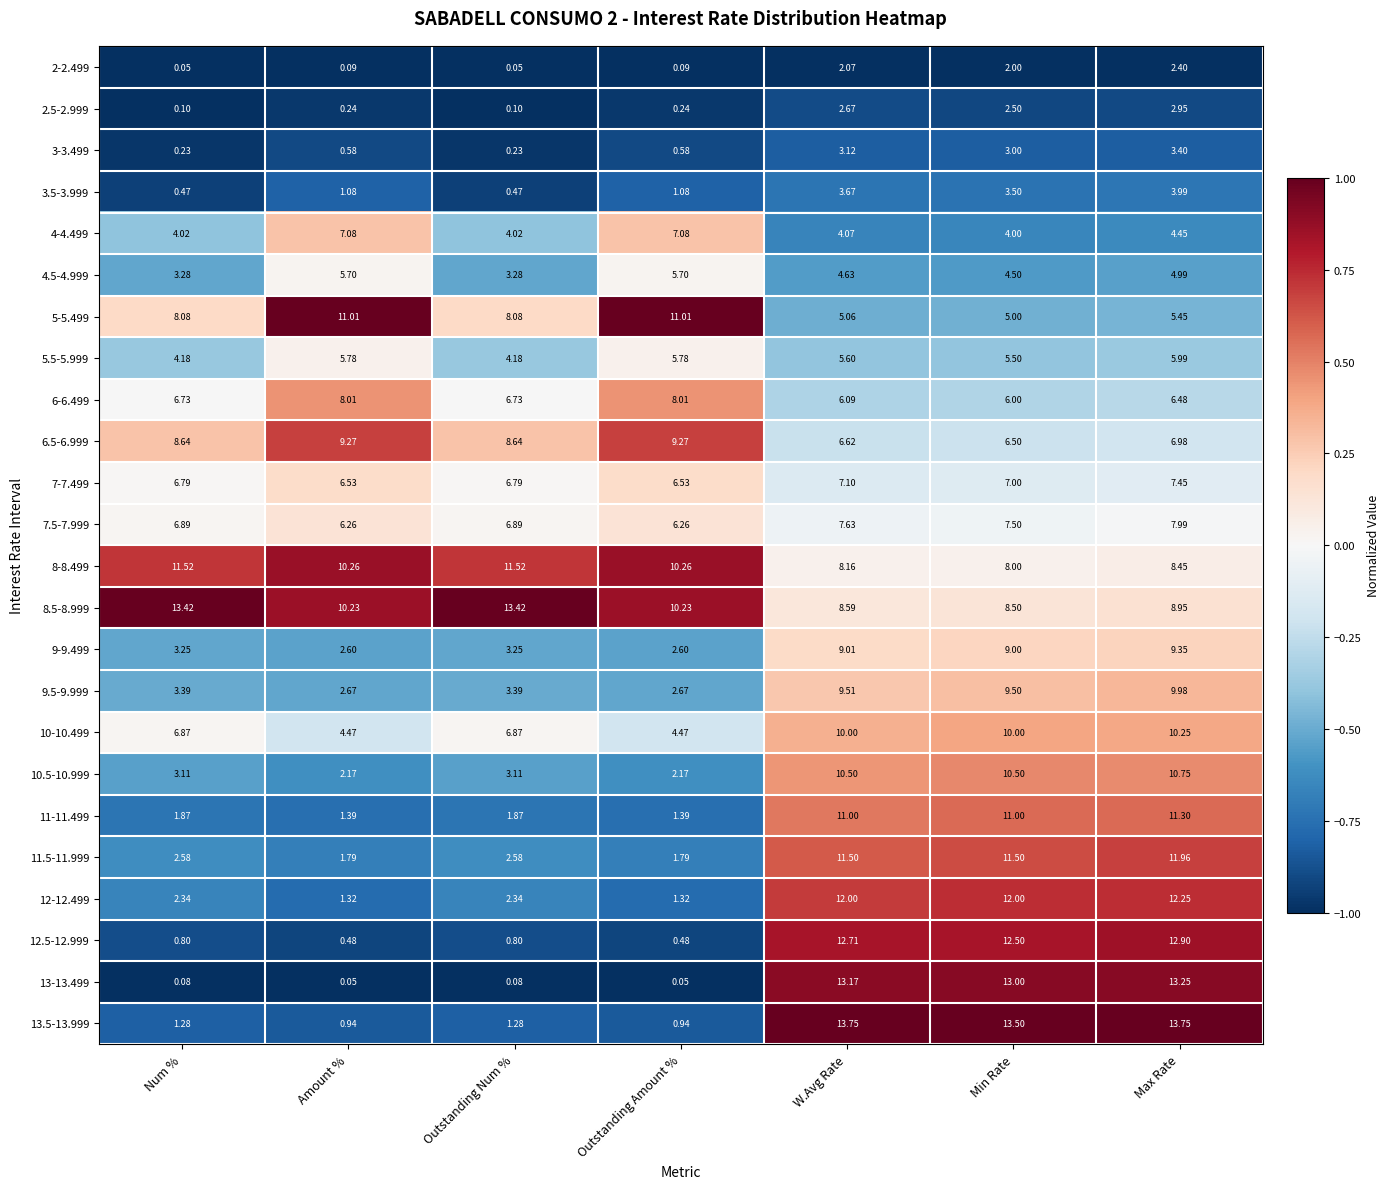

At which label does 7.5-7.999 reach its peak?

Max Rate